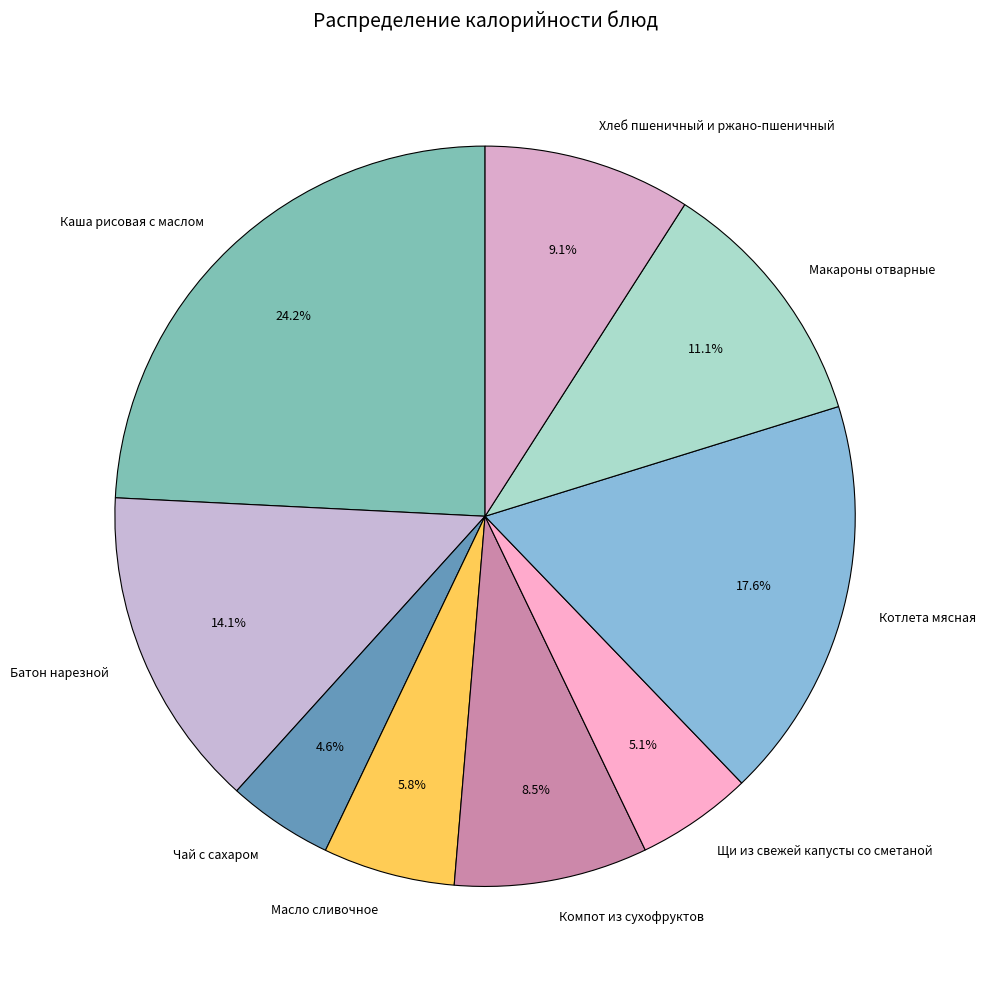

To the nearest percent, what is the average slice percentage?

11%